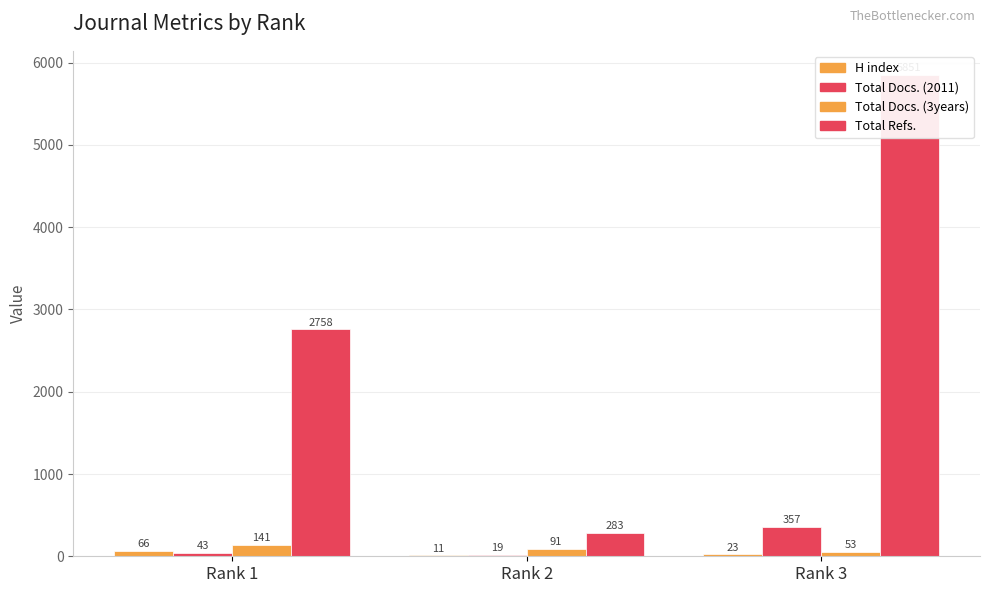

At how many categories does at least one series exceed 1366?

2